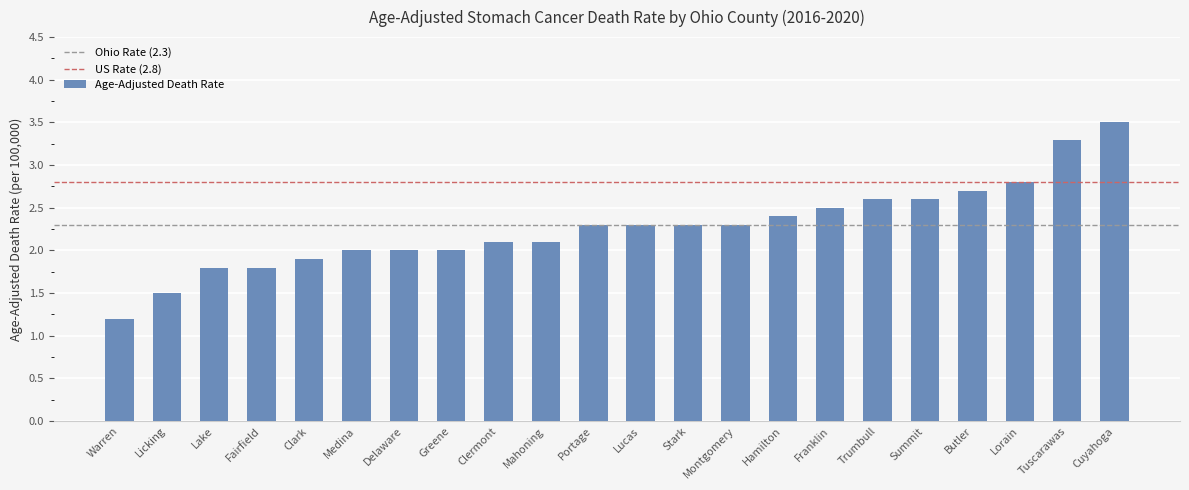

What is the difference between the maximum and second lowest values?

2.0